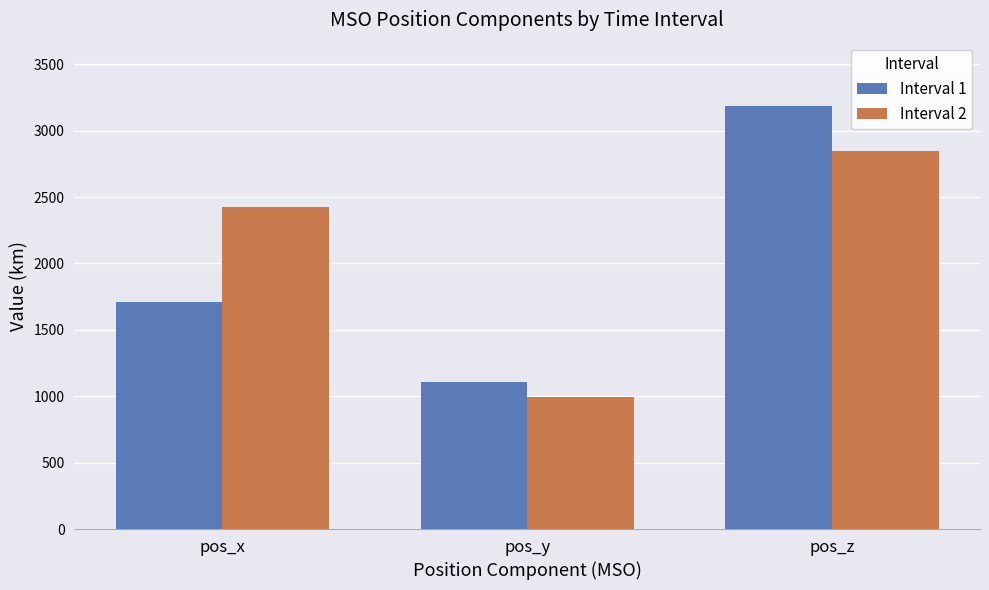

Reading left to right, transcribe all the data shown in this chart.

Interval 1: 1708.3	1109.8	3185.3
Interval 2: 2426.9	997.1	2846.2